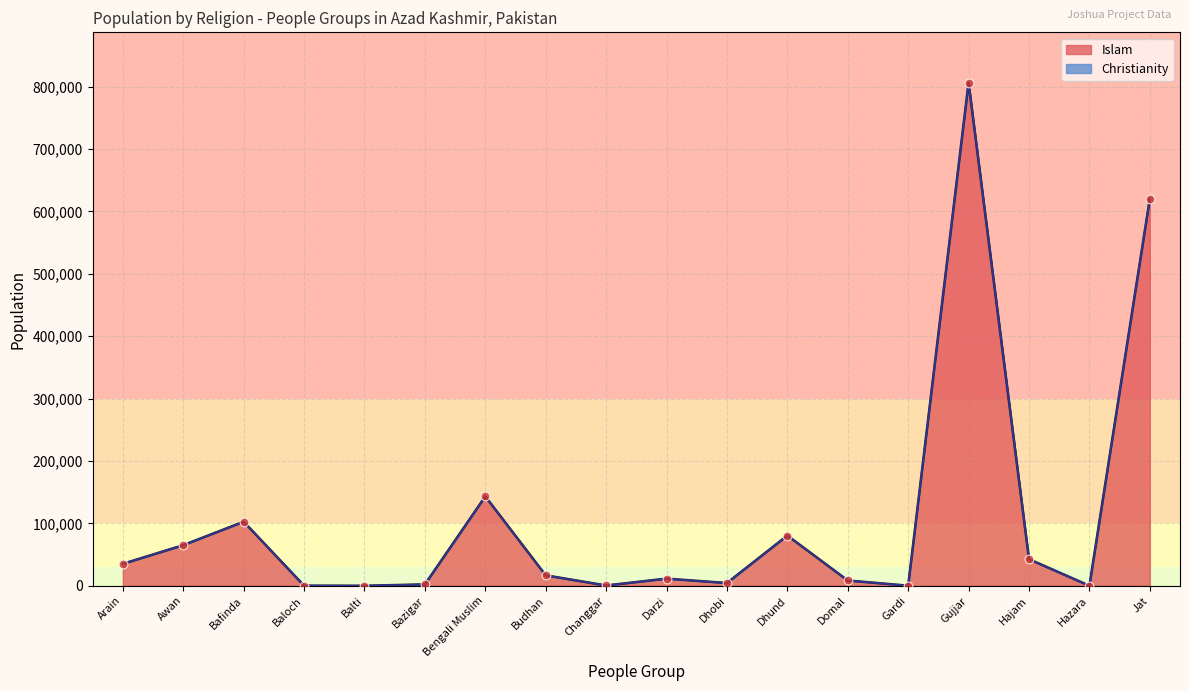

Which series has the largest total across all categories?

Islam